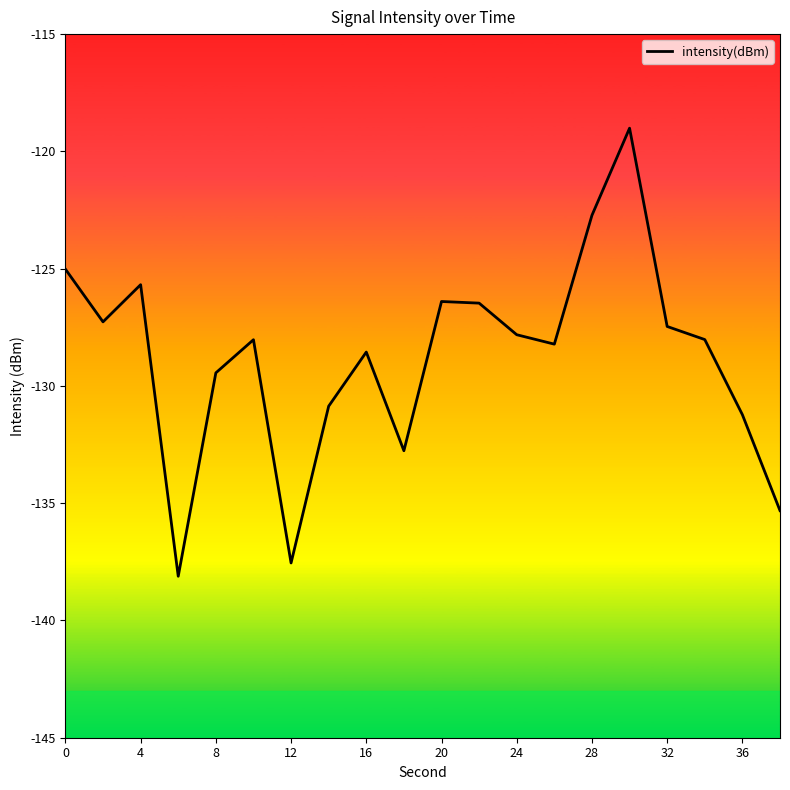

What is the minimum value shown in the chart?

-138.1